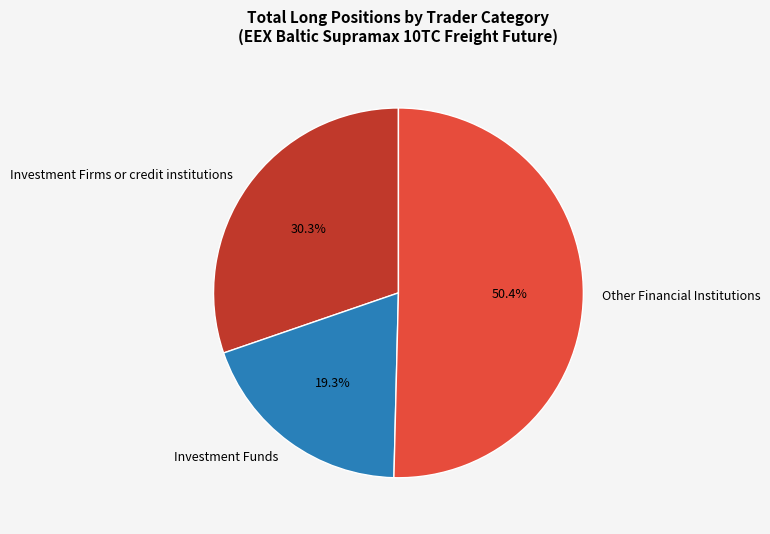

Does any single category account for the majority?

Yes